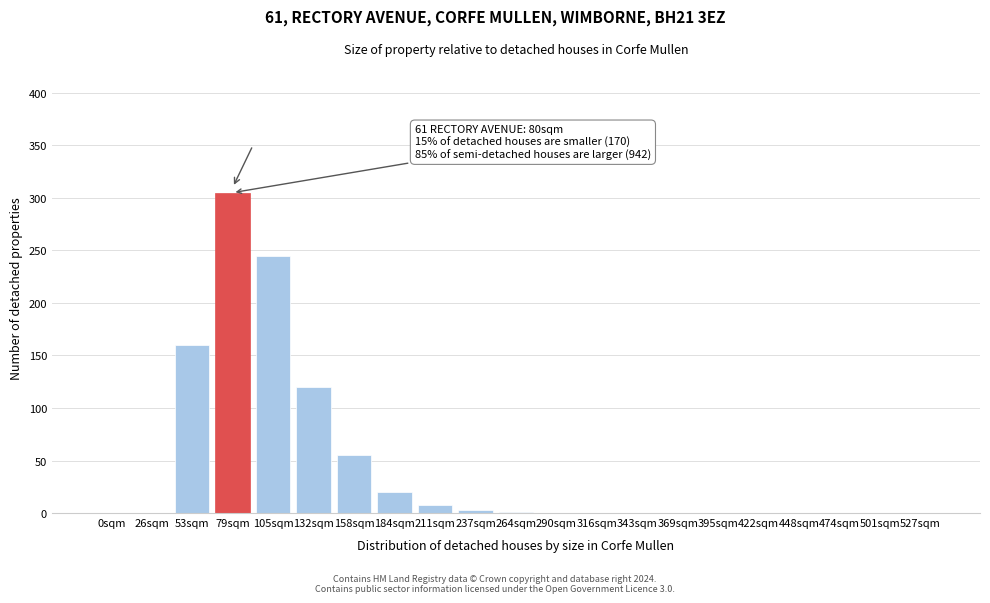

What is the change in value from 53sqm to 158sqm?

-105